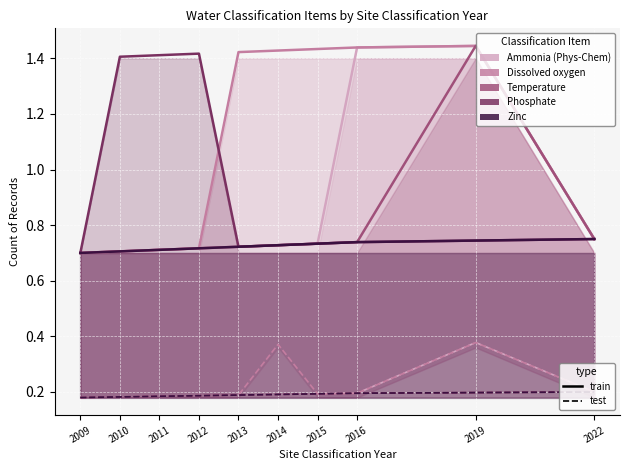

What is the value of the Zinc point at the 9th from the left?

0.7